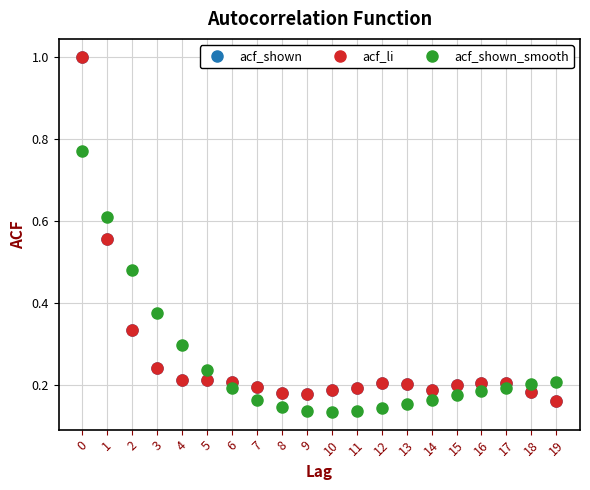

What is the minimum value shown in the chart?

0.1